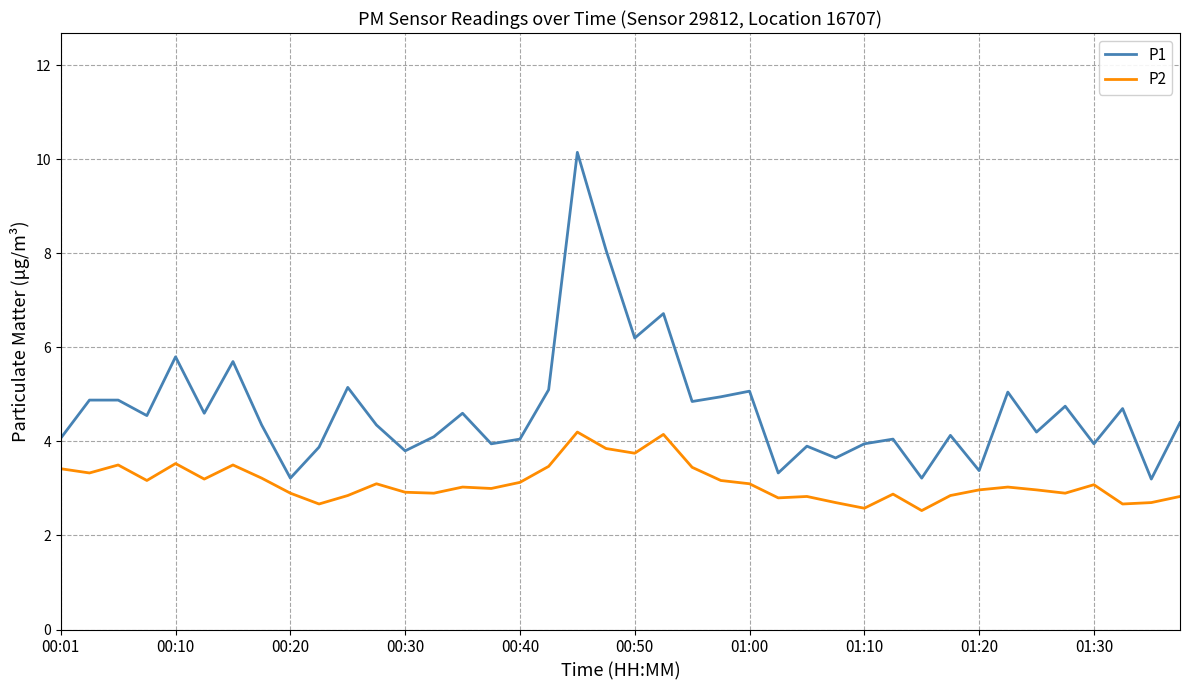

At how many categories does at least one series exceed 8?

2